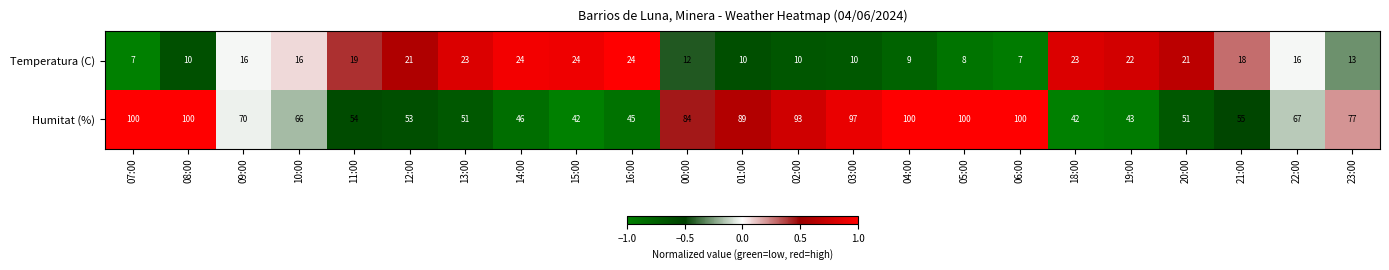

What is the sum of the Temperatura (C) values at 10:00 and 12:00?

37